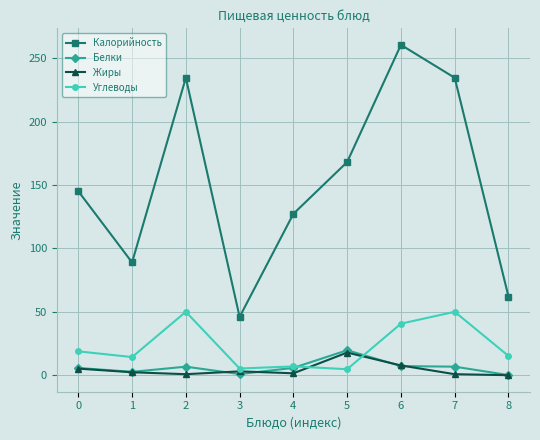

What is the difference between the second highest and minimum values in the Жиры series?

7.7